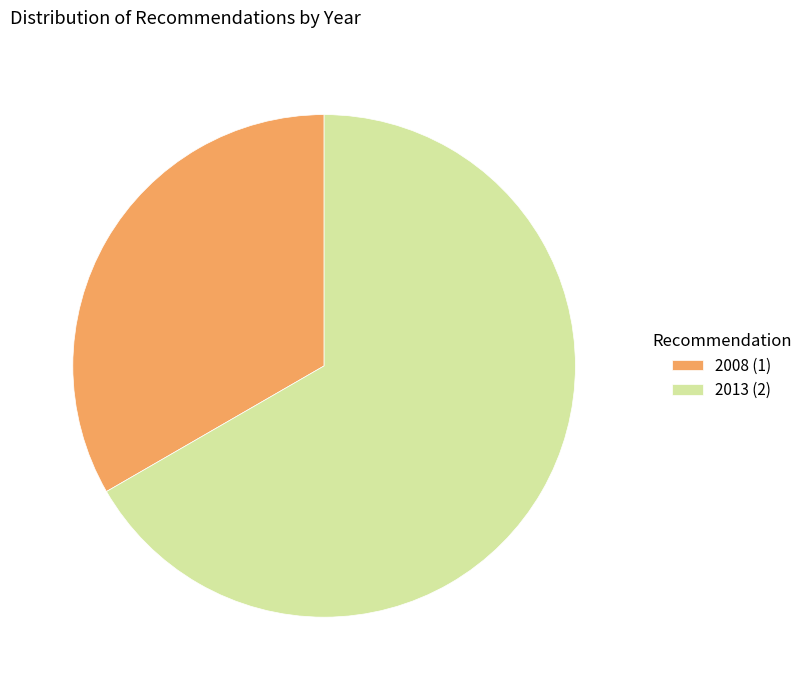

How many slices are in this pie chart?

2